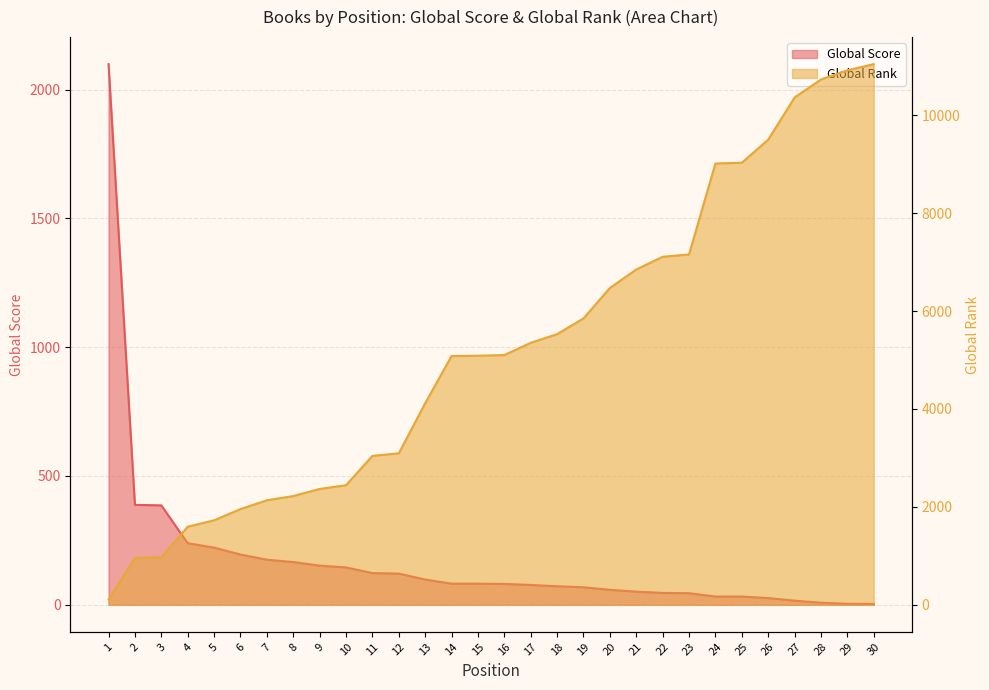

List the series in order of their overall mean, lowest first.

Global Score, Global Rank